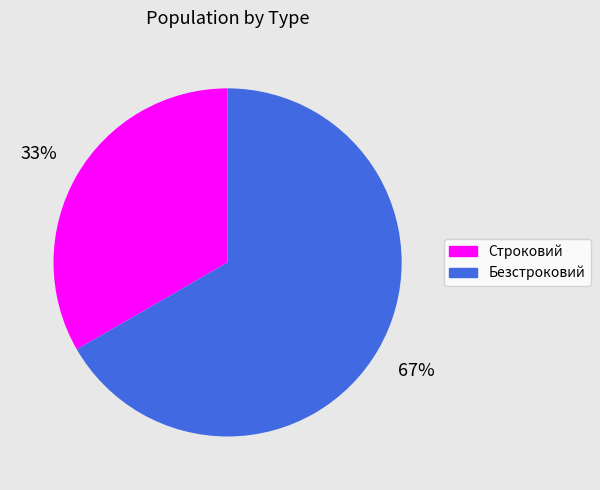

Do Строковий and Безстроковий together represent more than half of the pie?

Yes